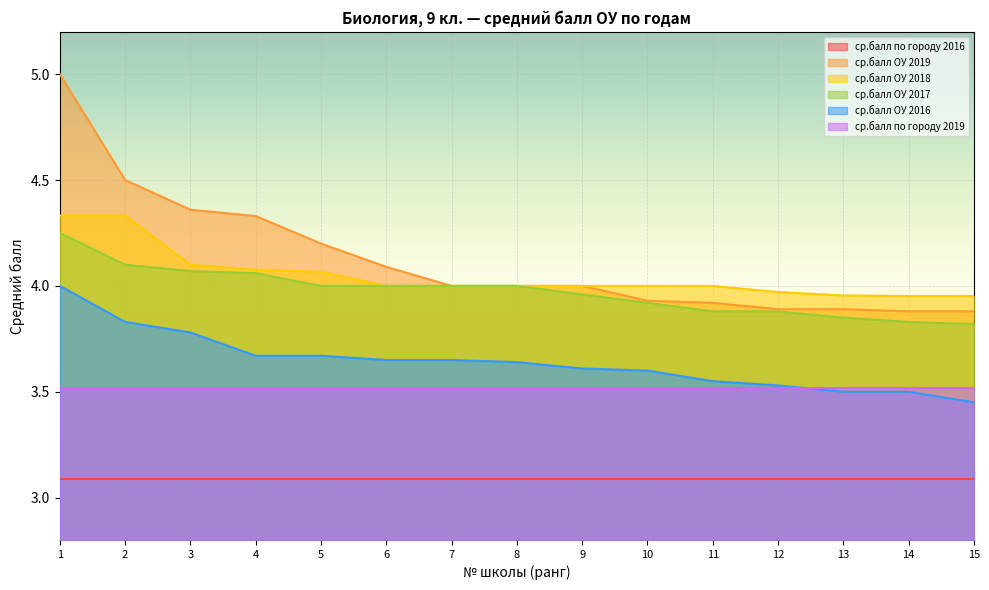

At which category is the sum across all series the highest?

1